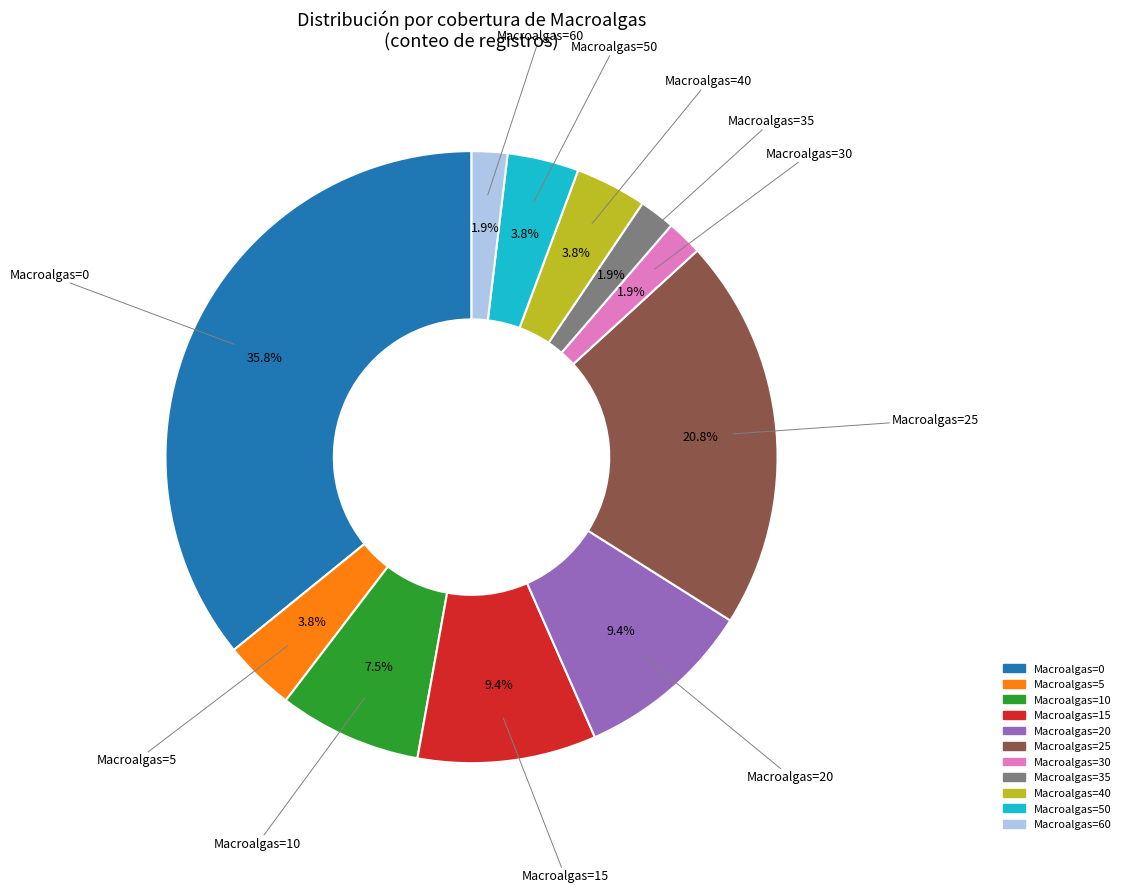

Is there a majority slice in this chart?

No